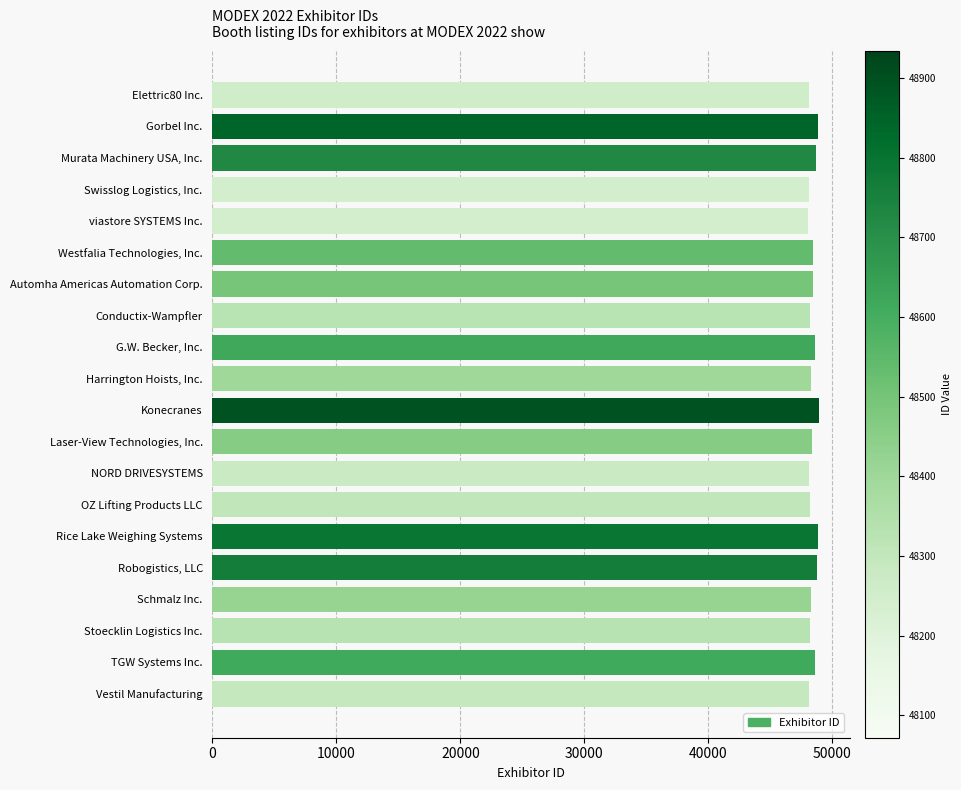

What is the value of the 11th bar from the top?

48934